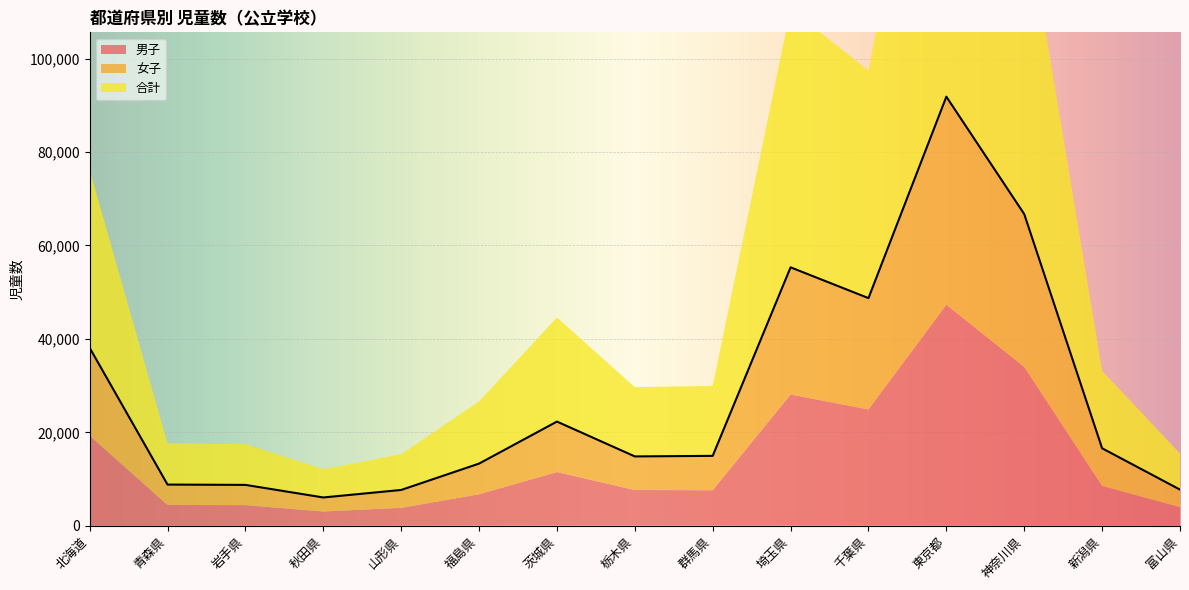

Is it true that 女子 equals 3821 at 山形県?

True